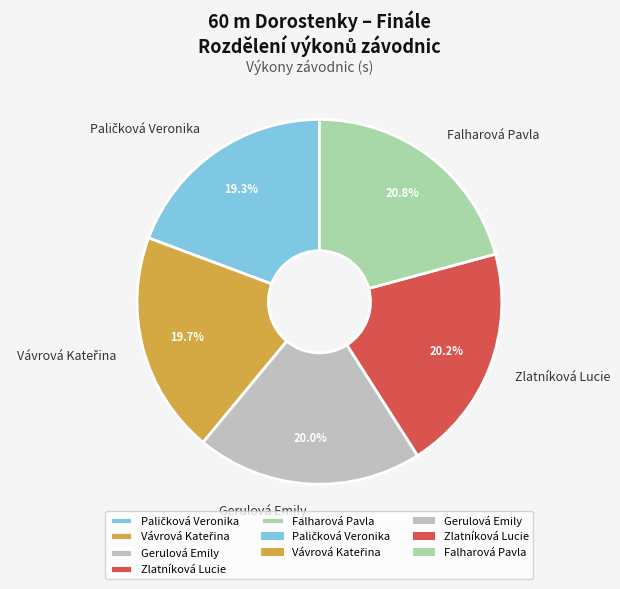

Combined, do Falharová Pavla and Gerulová Emily account for over 50%?

No